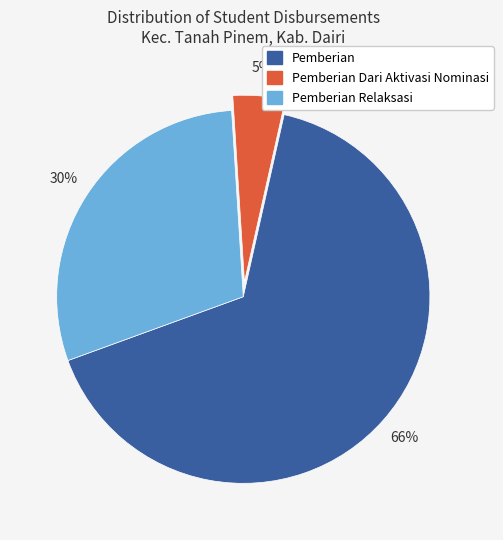

Is there a majority slice in this chart?

Yes